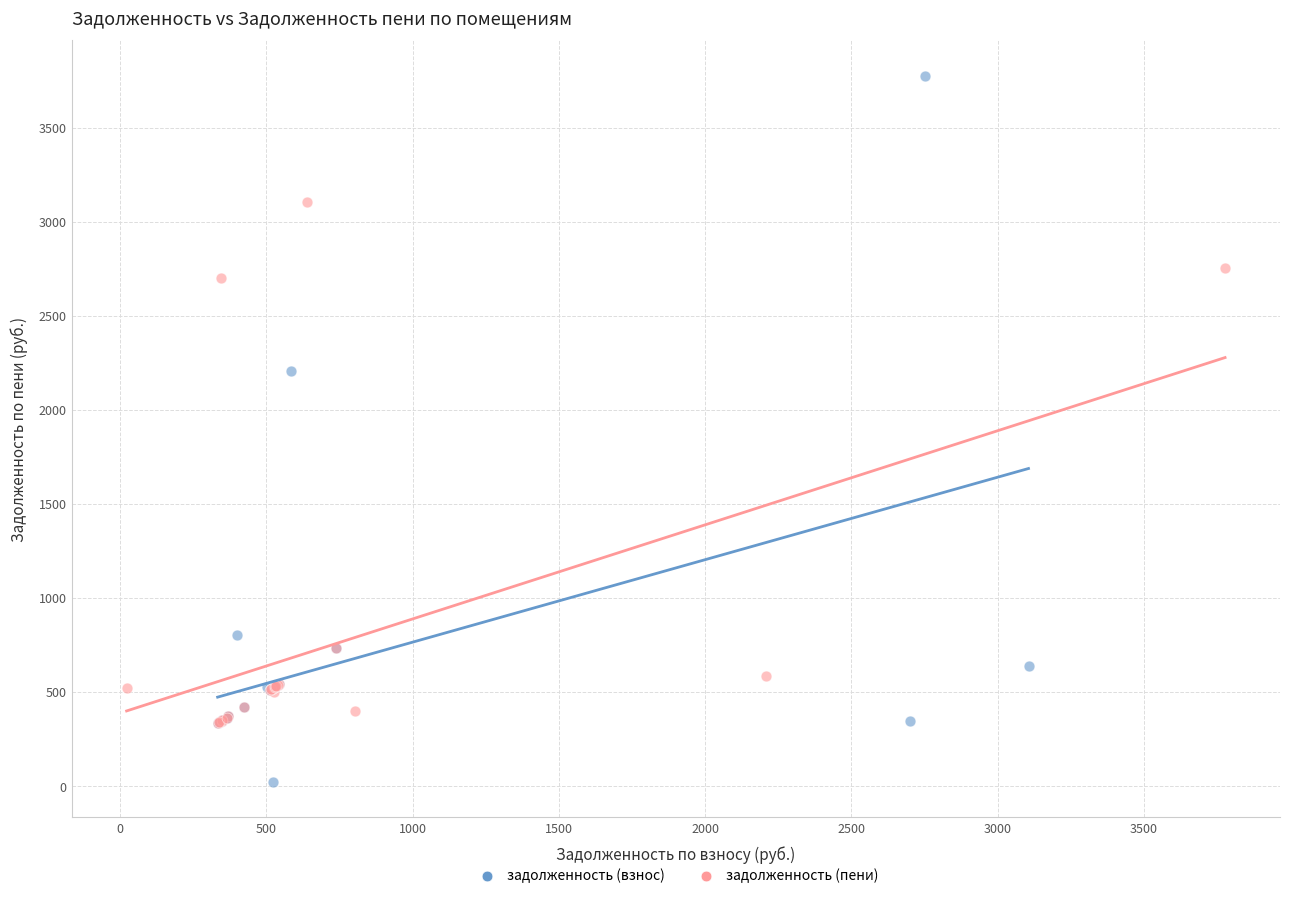

What are all the series names shown in the legend?

задолженность (взнос), задолженность (пени)